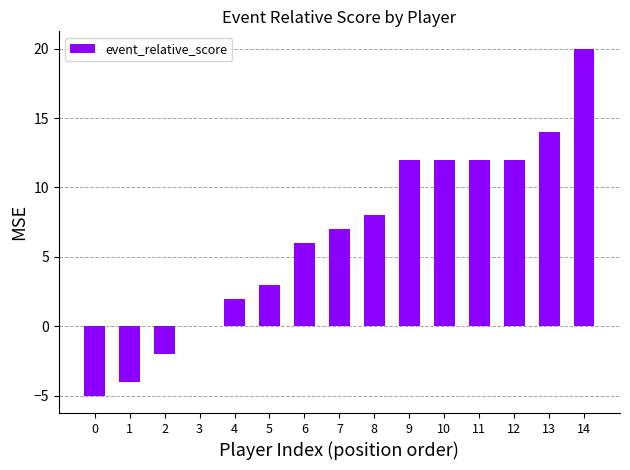

What is the sum of all values?

97